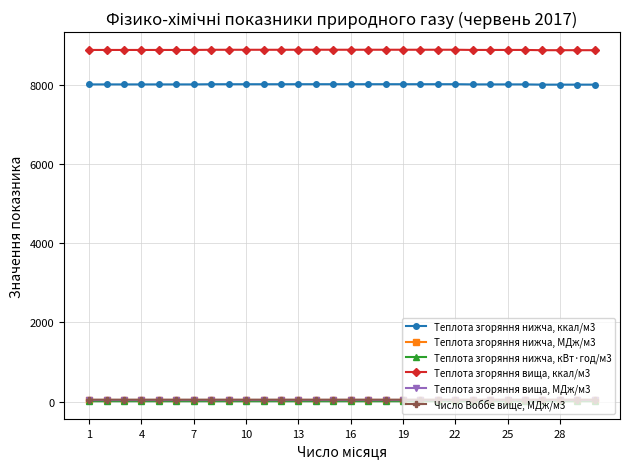

What is the value of the Теплота згоряння вища, ккал/м3 point at the 1st from the left?

8876.3